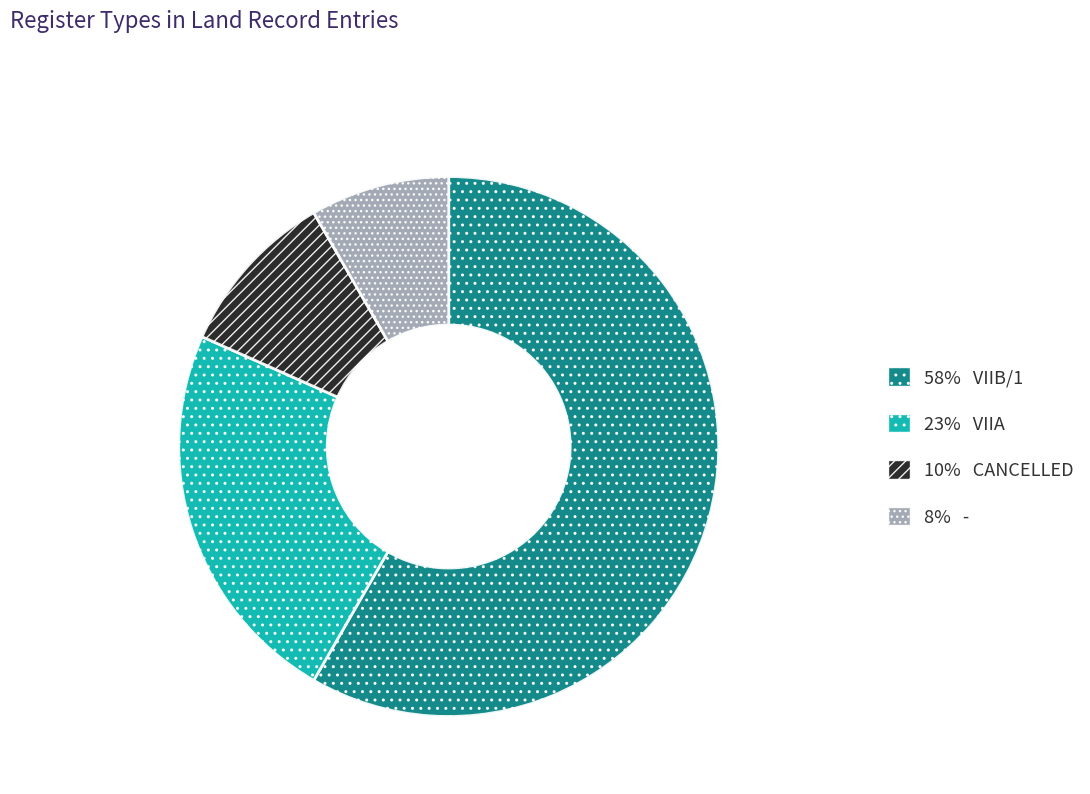

Which slice is the smallest?

8% -